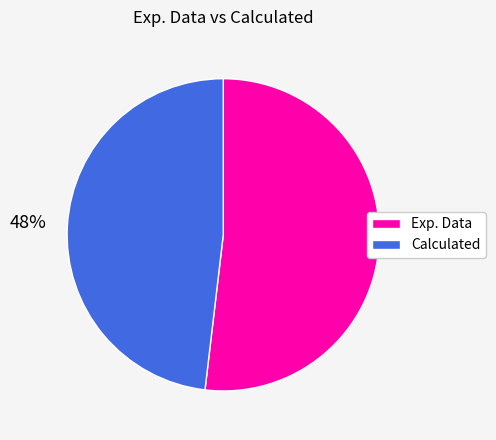

Rank the categories by value from highest to lowest.

Exp. Data, Calculated